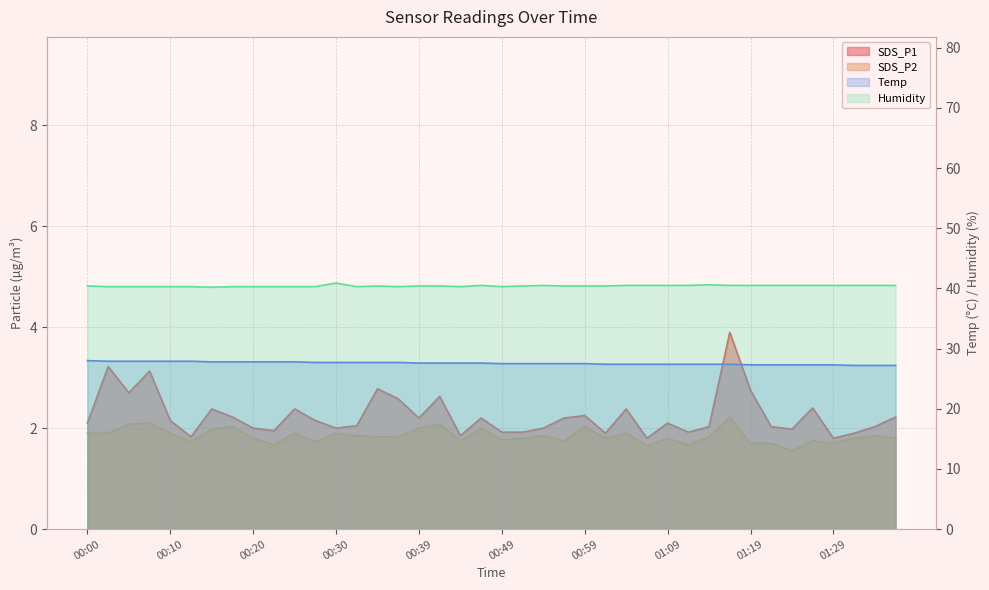

What is the label of the 20th point from the left?

00:47